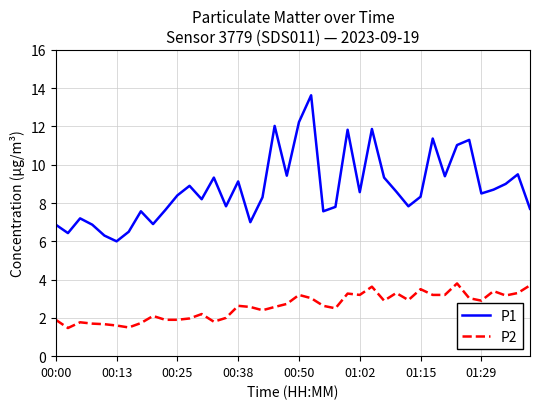

List the series in order of their overall mean, highest first.

P1, P2